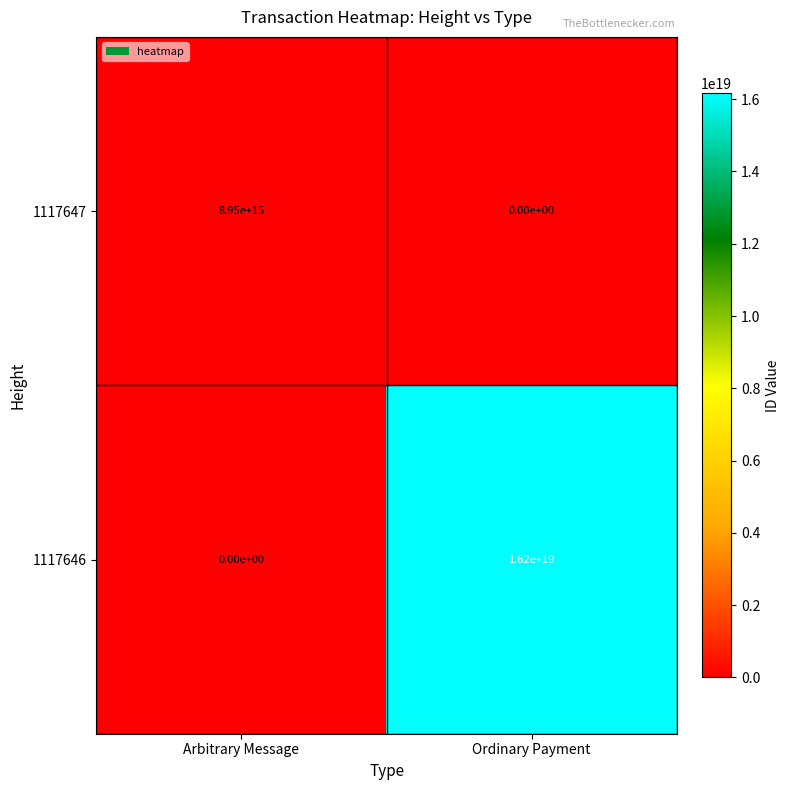

At Arbitrary Message, list the series in order from smallest to largest.

1117646, 1117647